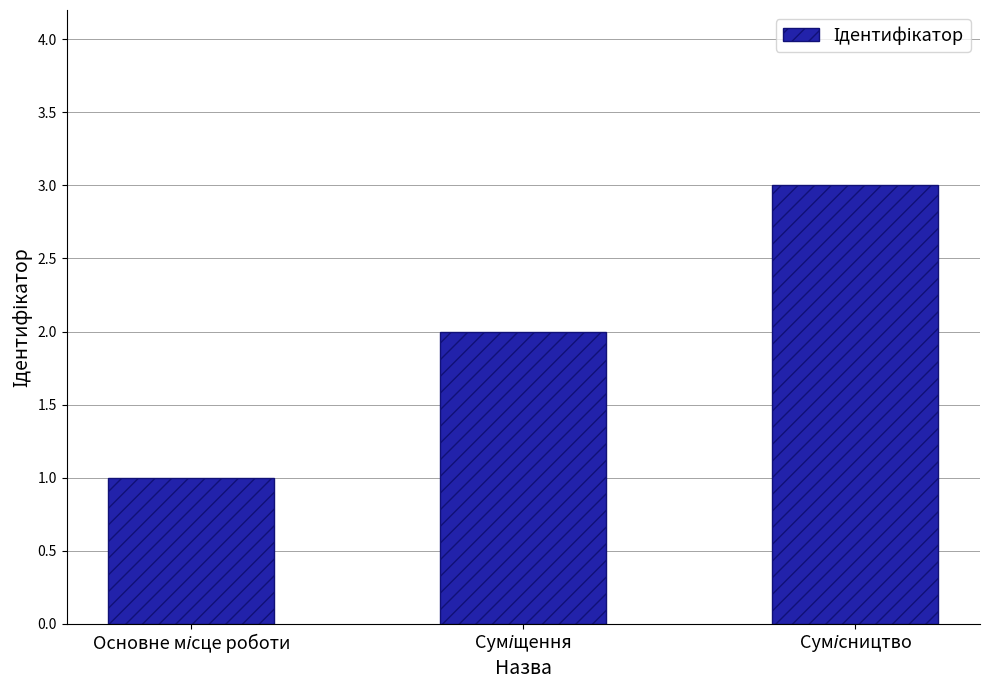

What is the sum of all values?

6